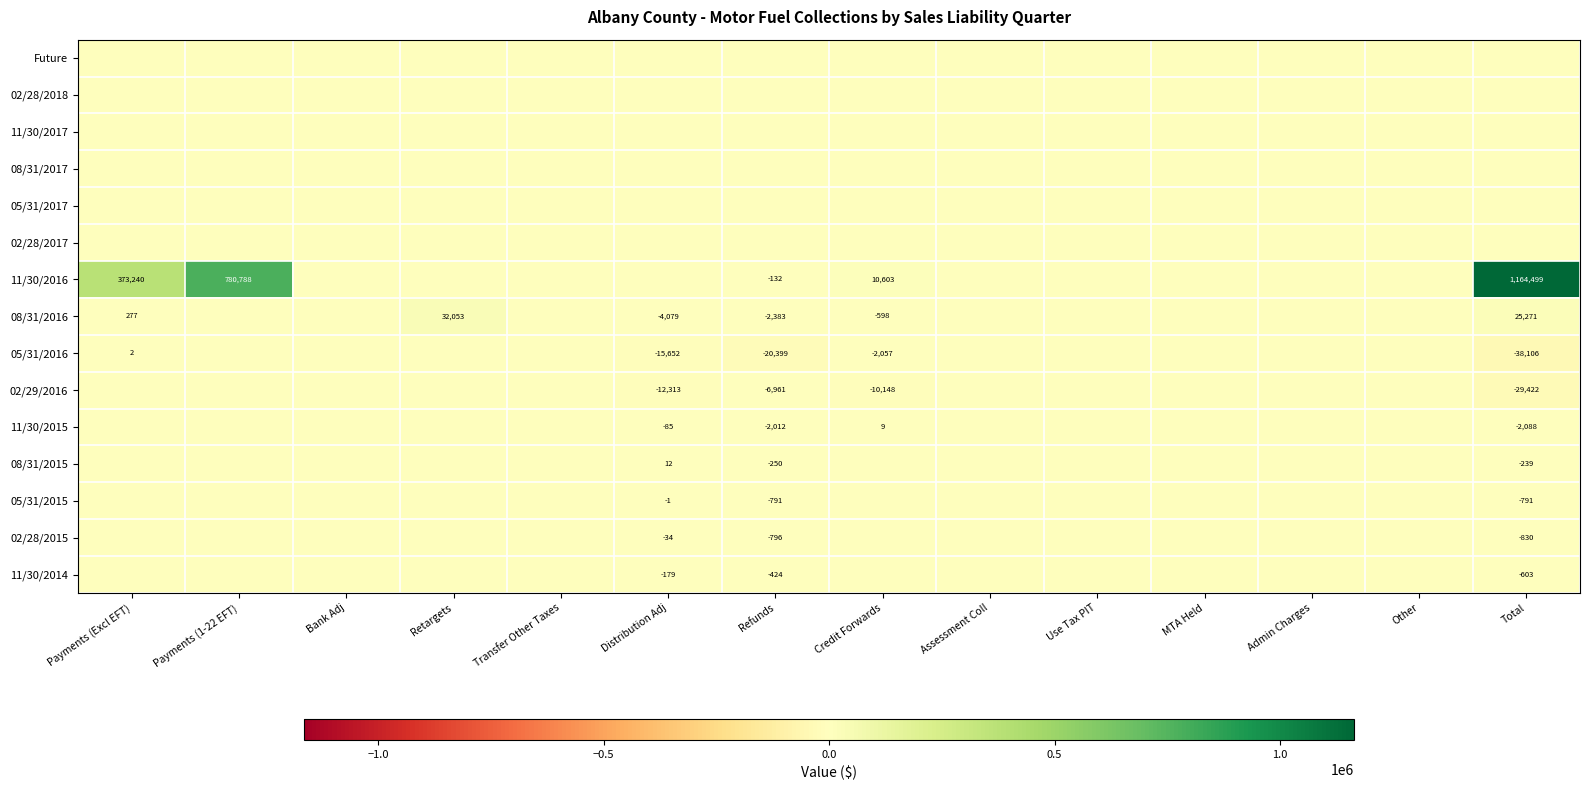

What value does the 11/30/2016 series have at Payments (Excl EFT)?

373240.1